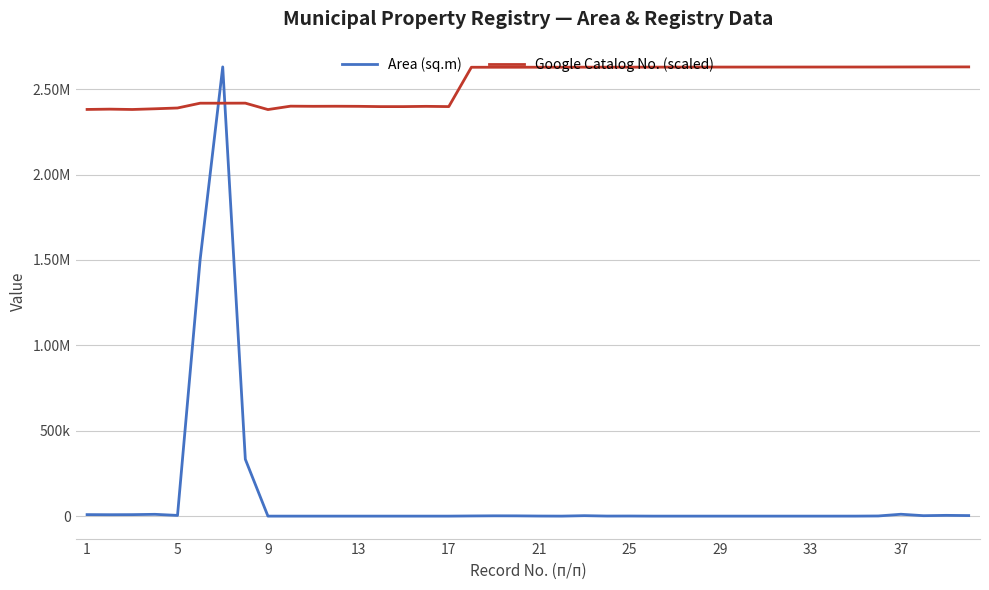

What are all the series names shown in the legend?

Area (sq.m), Google Catalog No. (scaled)